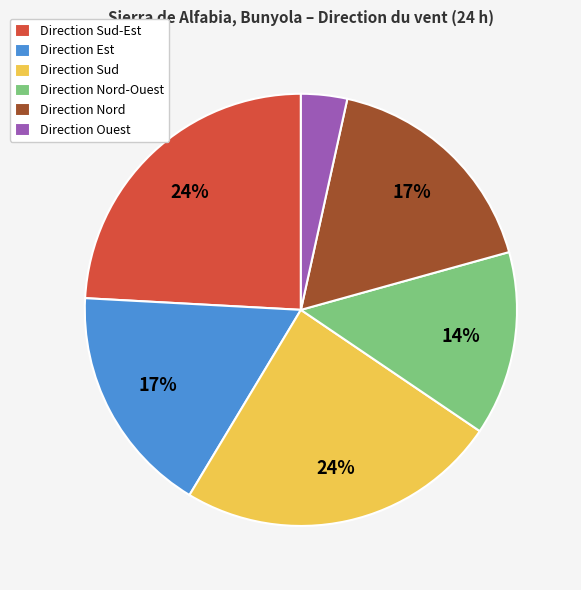

To the nearest percent, what portion does Direction Nord-Ouest represent?

14%